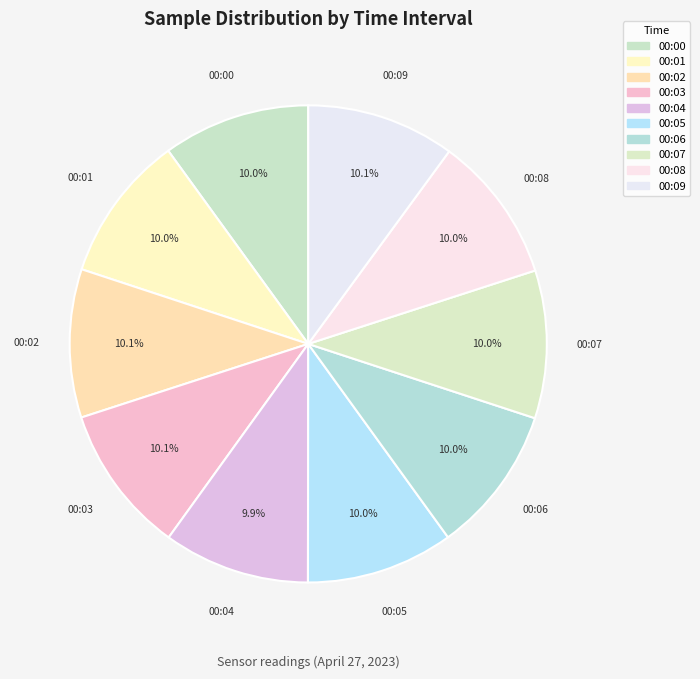

How many segments does this pie chart have?

10